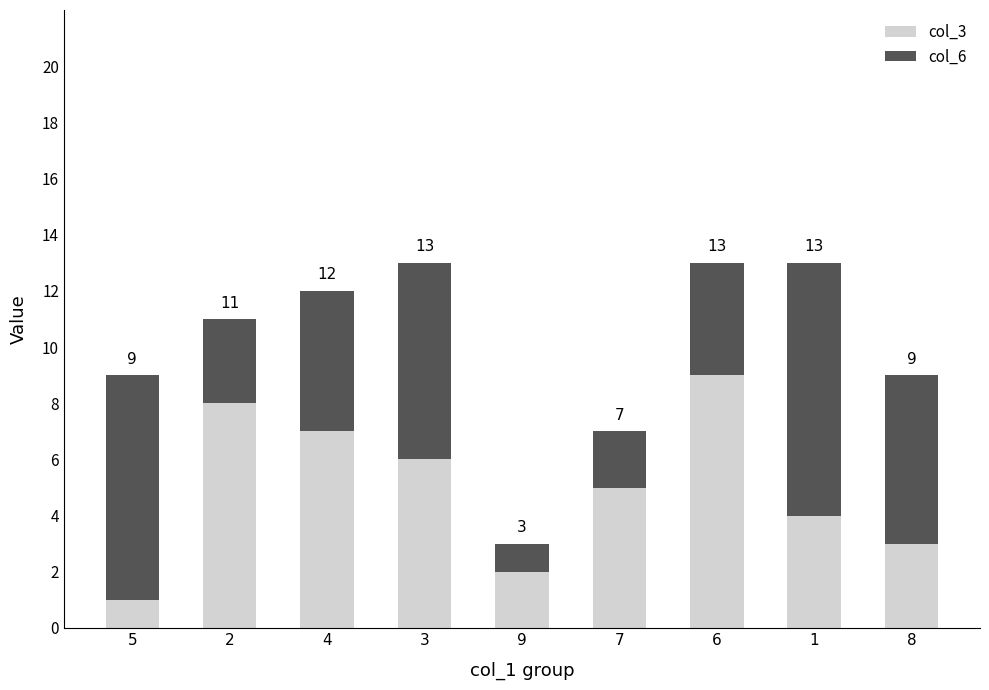

The col_6 series shows 2 at 2. True or false?

False